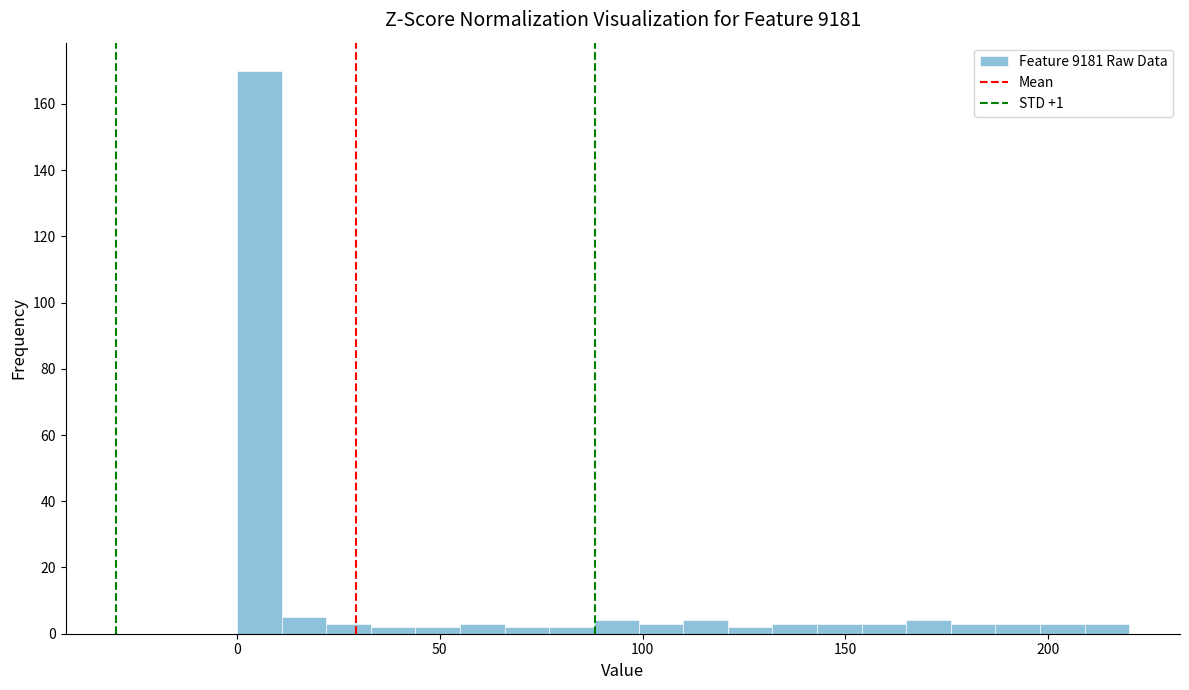

Read against the x-axis, roughly where is the centre of the tallest bar?

5